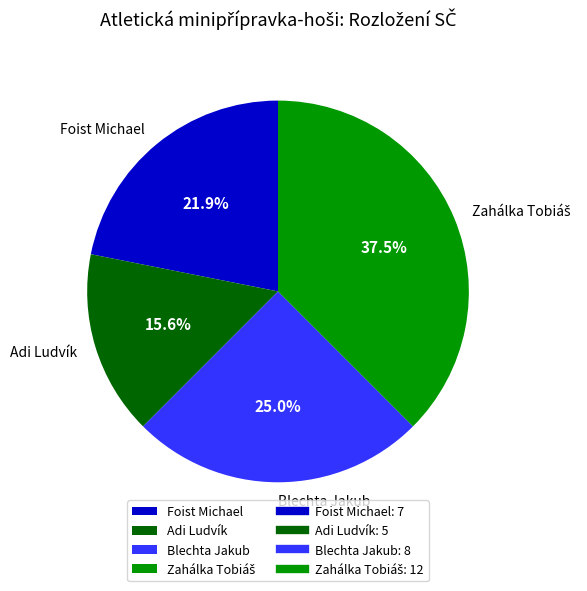

What is the ratio of the value at Blechta Jakub to the value at Adi Ludvík?

1.6